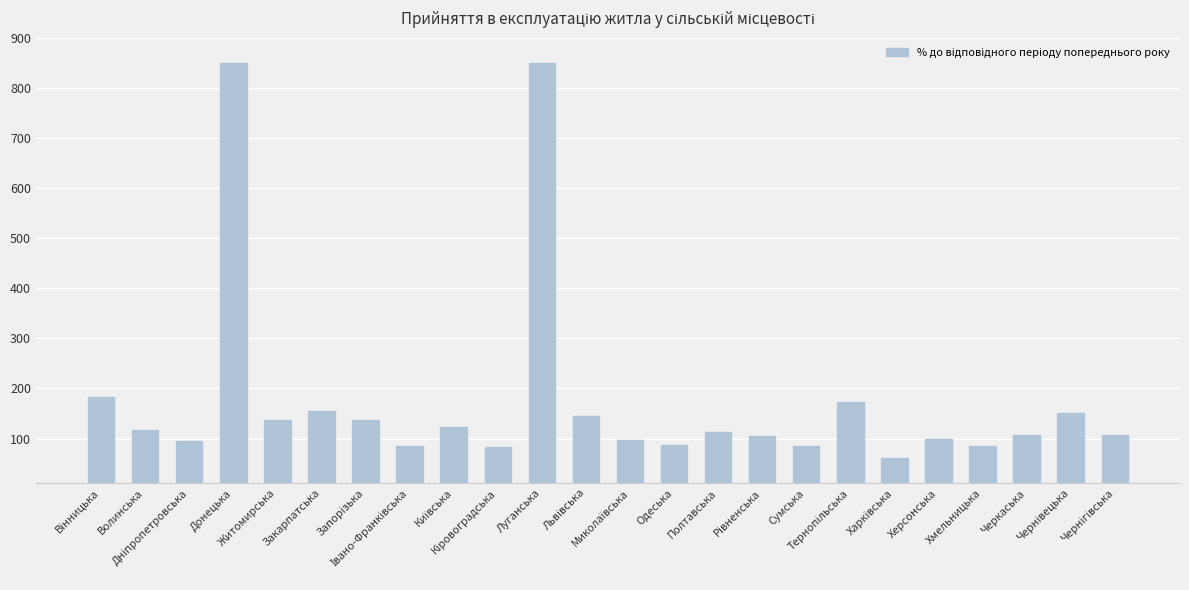

What is the sum of the values at Закарпатська and Хмельницька?

241